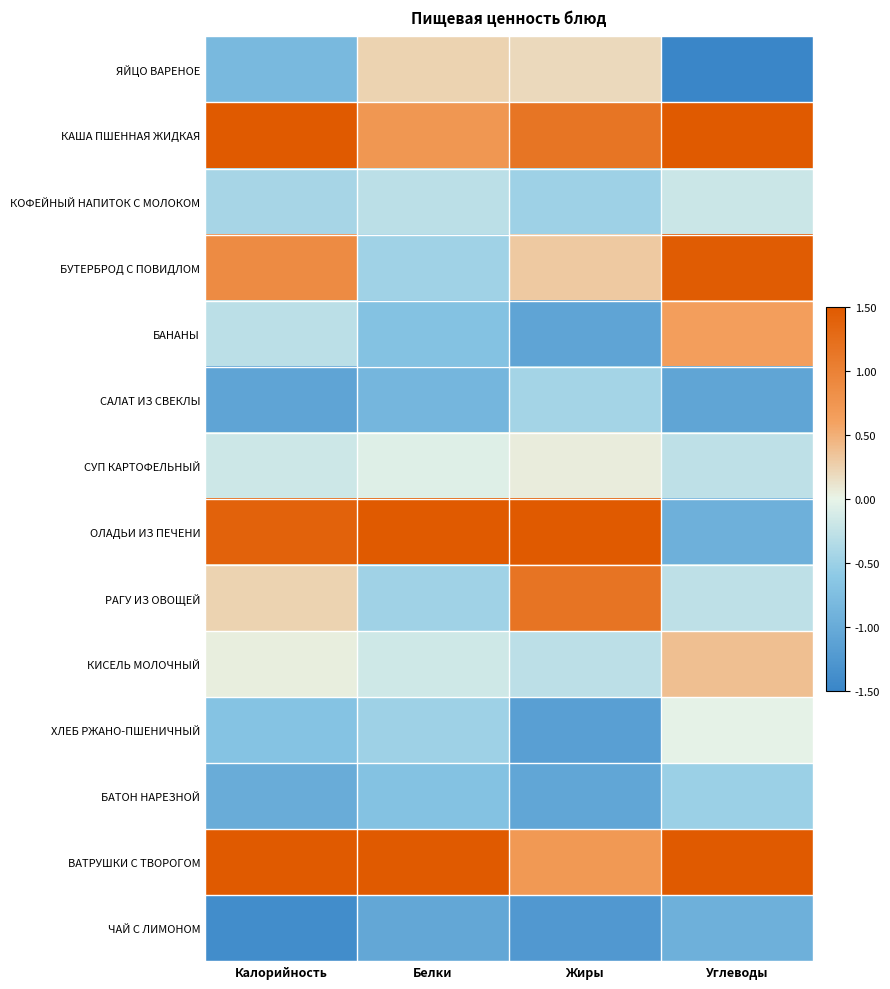

List the series in order of their peak value, highest first.

КАША ПШЕННАЯ ЖИДКАЯ, ОЛАДЬИ ИЗ ПЕЧЕНИ, ВАТРУШКИ С ТВОРОГОМ, БУТЕРБРОД С ПОВИДЛОМ, РАГУ ИЗ ОВОЩЕЙ, БАНАНЫ, КИСЕЛЬ МОЛОЧНЫЙ, ЯЙЦО ВАРЕНОЕ, СУП КАРТОФЕЛЬНЫЙ, ХЛЕБ РЖАНО-ПШЕНИЧНЫЙ, КОФЕЙНЫЙ НАПИТОК С МОЛОКОМ, САЛАТ ИЗ СВЕКЛЫ, БАТОН НАРЕЗНОЙ, ЧАЙ С ЛИМОНОМ